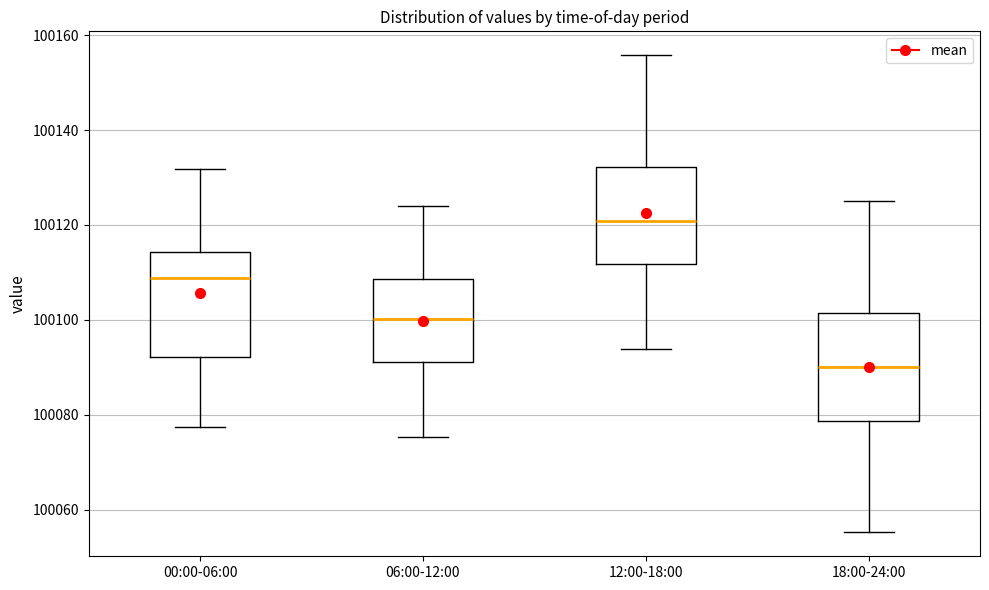

Reading left to right, transcribe this box plot: for each box, give where its median line is, the range the box spans, and where its two whiskers end, as read against the y-axis. The values are not printed on the chart, so give them approximately, as read against the axis.

00:00-06:00: median 100108, box 100092 to 100114, whiskers 100078 to 100132
06:00-12:00: median 100100, box 100092 to 100108, whiskers 100076 to 100124
12:00-18:00: median 100120, box 100112 to 100132, whiskers 100094 to 100156
18:00-24:00: median 100090, box 100078 to 100102, whiskers 100056 to 100126